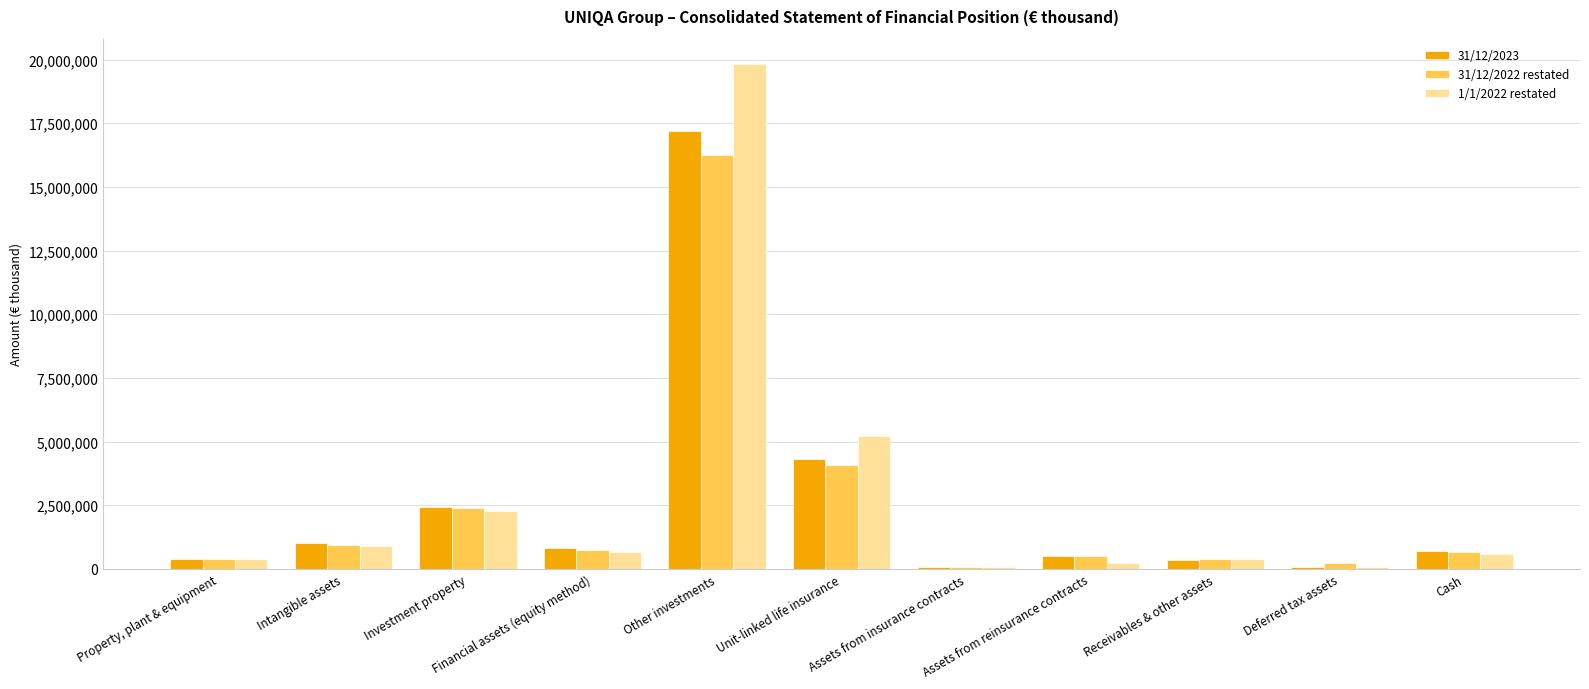

At which category does the chart reach its peak across all series?

Other investments